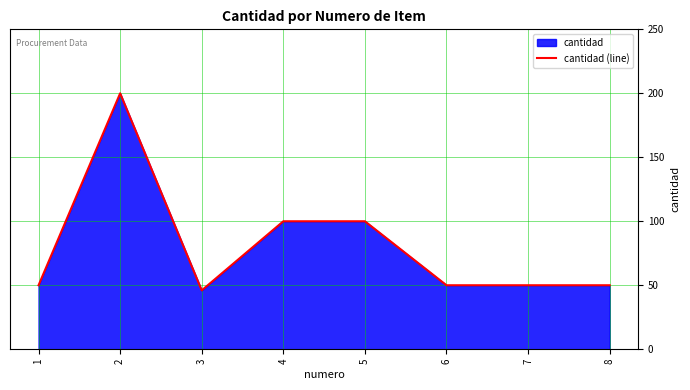

True or false: the data shows 75 at 6.

False